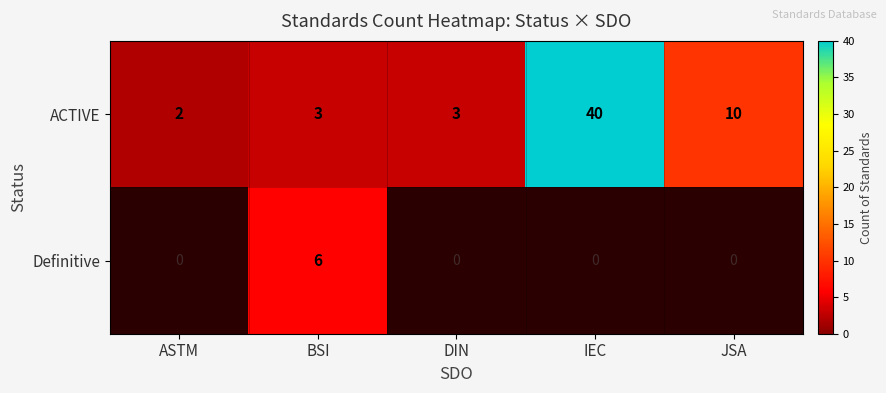

Rank the series by their maximum value, from lowest to highest.

Definitive, ACTIVE